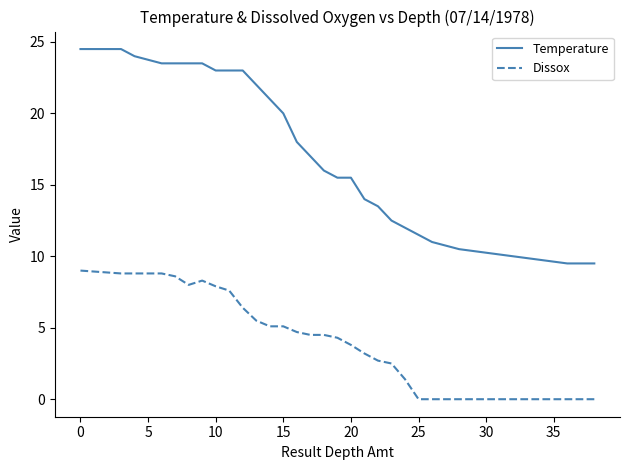

Rank the series by their average value, from highest to lowest.

Temperature, Dissox